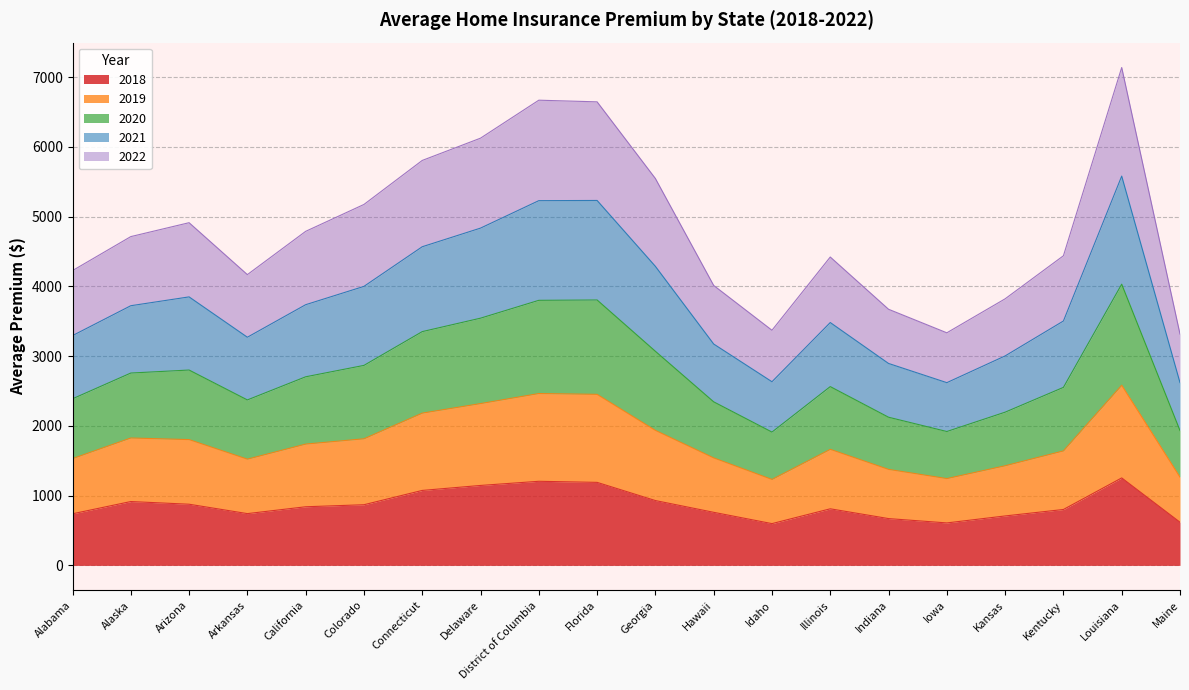

Reading right to left, list all the values displayed in this chart.

2022: Maine=3317.7	Louisiana=7139.9	Kentucky=4440.2	Kansas=3822.9	Iowa=3335.4	Indiana=3672.9	Illinois=4422.3	Idaho=3371.9	Hawaii=4014.6	Georgia=5548.0	Florida=6647.5	District of Columbia=6671.2	Delaware=6126.7	Connecticut=5807.2	Colorado=5176.1	California=4790.3	Arkansas=4169.8	Arizona=4914.4	Alaska=4714.9	Alabama=4227.4
2021: Maine=2621.3	Louisiana=5582.6	Kentucky=3504.6	Kansas=3003.9	Iowa=2620.6	Indiana=2895.9	Illinois=3482.7	Idaho=2633.8	Hawaii=3174.7	Georgia=4288.5	Florida=5233.3	District of Columbia=5230.6	Delaware=4836.8	Connecticut=4569.7	Colorado=4001.2	California=3738.5	Arkansas=3271.9	Arizona=3850.5	Alaska=3723.8	Alabama=3295.2
2020: Maine=1933.9	Louisiana=4032.7	Kentucky=2552.8	Kansas=2197.2	Iowa=1919.9	Indiana=2124.7	Illinois=2563.8	Idaho=1911.7	Hawaii=2345.5	Georgia=3070.3	Florida=3806.1	District of Columbia=3801.2	Delaware=3545.3	Connecticut=3352.4	Colorado=2868.0	California=2704.6	Arkansas=2372.8	Arizona=2801.5	Alaska=2758.4	Alabama=2388.9
2019: Maine=1265.8	Louisiana=2583.2	Kentucky=1641.8	Kansas=1428.7	Iowa=1244.9	Indiana=1376.7	Illinois=1664.2	Idaho=1232.4	Hawaii=1541.5	Georgia=1936.0	Florida=2452.8	District of Columbia=2464.5	Delaware=2320.4	Connecticut=2183.6	Colorado=1815.4	California=1739.5	Arkansas=1523.4	Arizona=1803.9	Alaska=1827.0	Alabama=1531.3
2018: Maine=619.2	Louisiana=1254.4	Kentucky=801.8	Kansas=709.0	Iowa=608.9	Indiana=671.2	Illinois=811.4	Idaho=599.0	Hawaii=761.1	Georgia=929.7	Florida=1190.5	District of Columbia=1206.0	Delaware=1146.5	Connecticut=1075.0	Colorado=869.8	California=840.7	Arkansas=742.4	Arizona=877.1	Alaska=915.6	Alabama=739.9